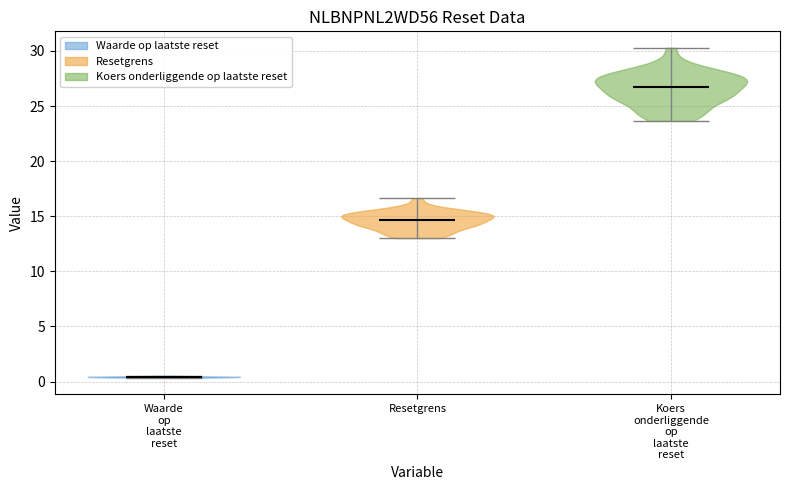

What is the highest point the violin for Waarde op laatste reset reaches on the y-axis? The values are not printed on the chart, so give them approximately, as read against the axis.

0.5